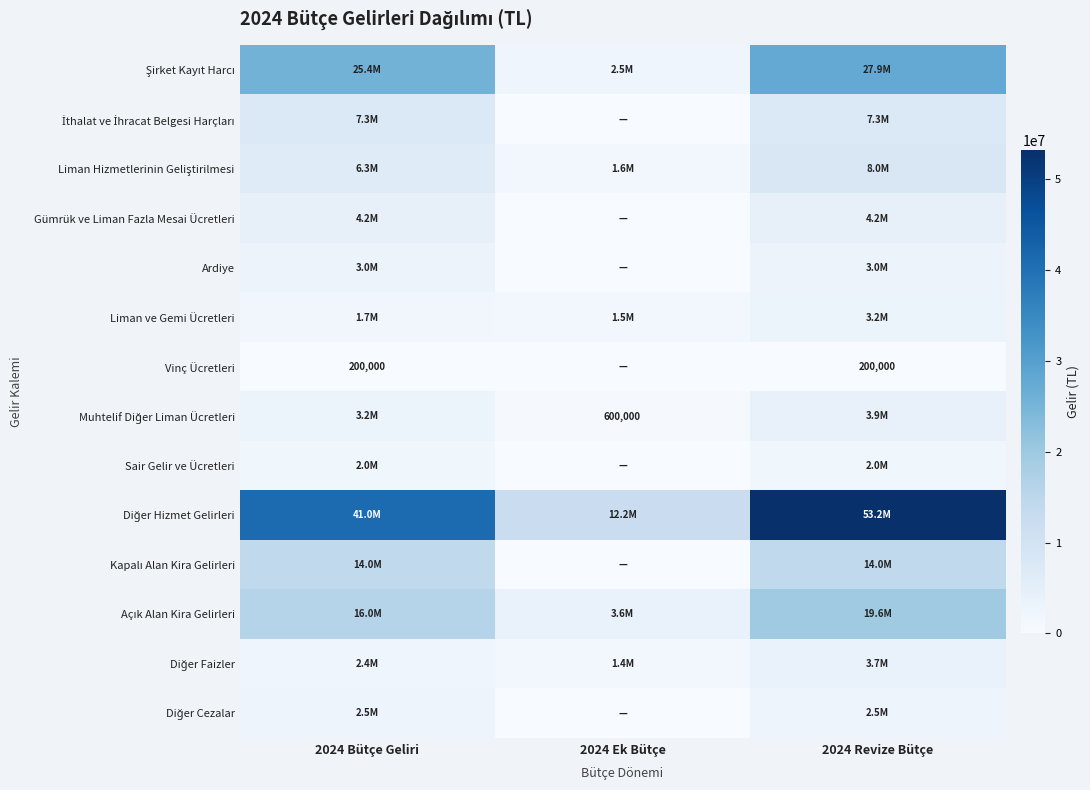

Which series has the largest total across all categories?

Diğer Hizmet Gelirleri